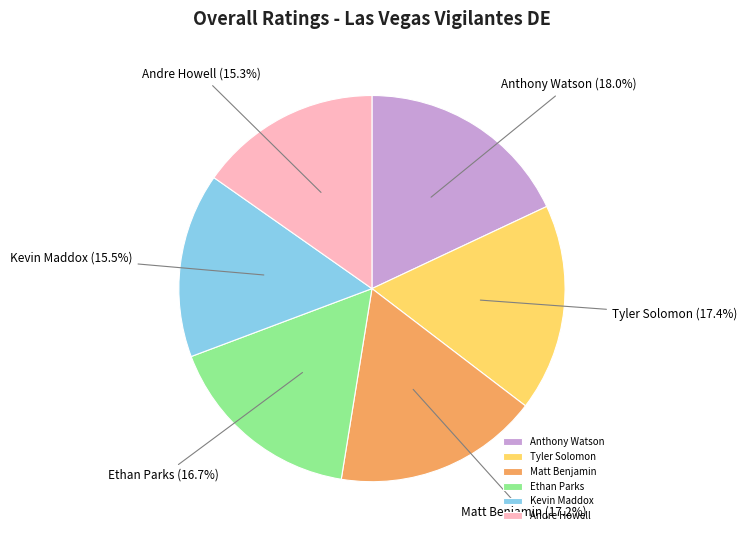

Does Anthony Watson represent more than half of the total?

No